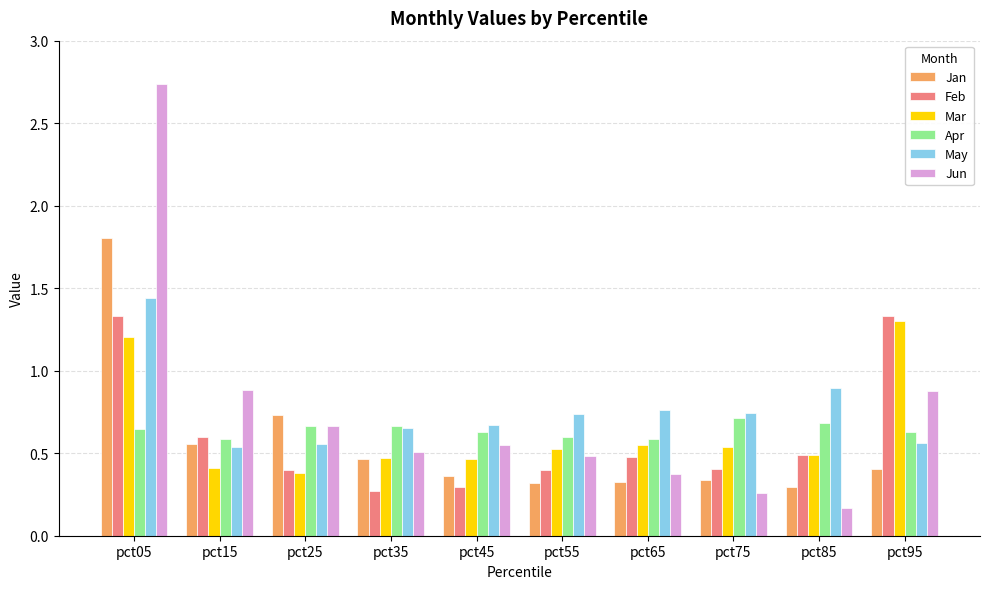

At which category is the sum across all series the highest?

pct05